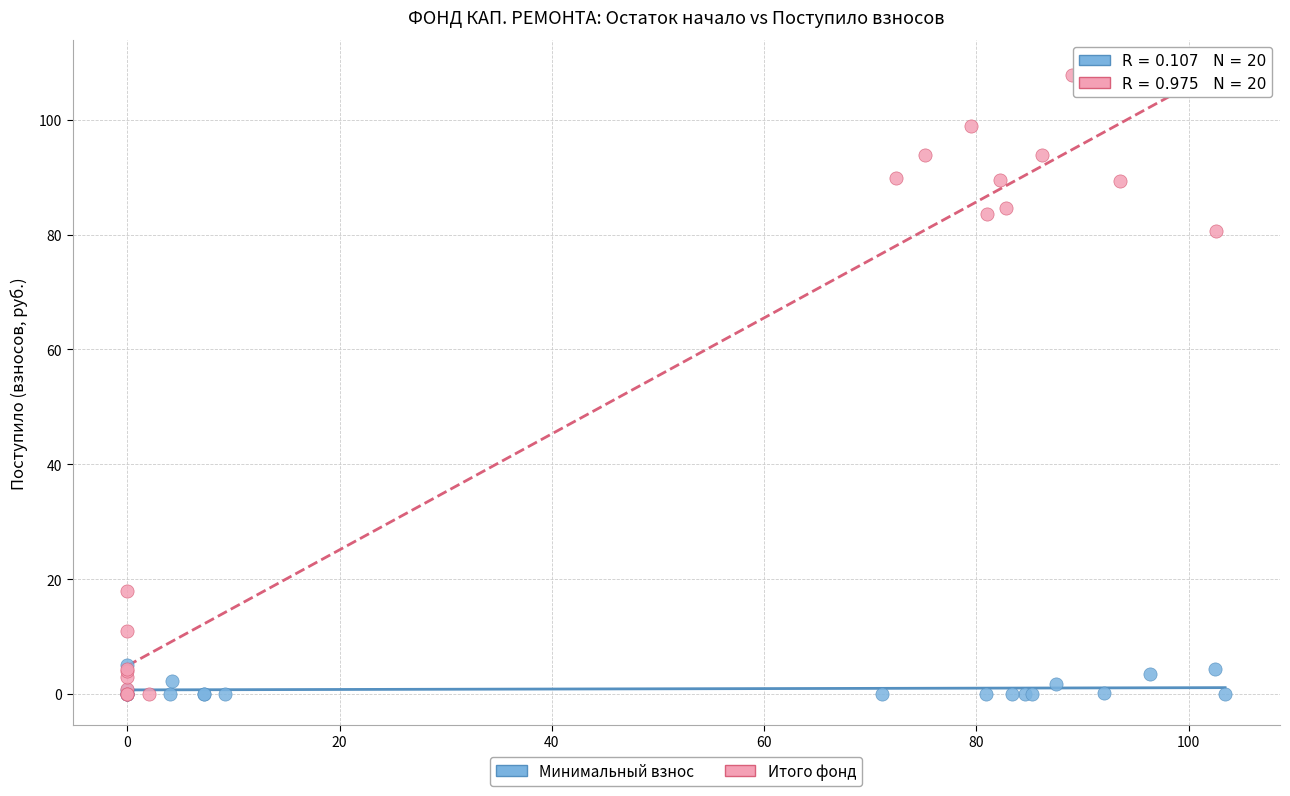

Which series has the widest spread of Y values?

Итого фонд